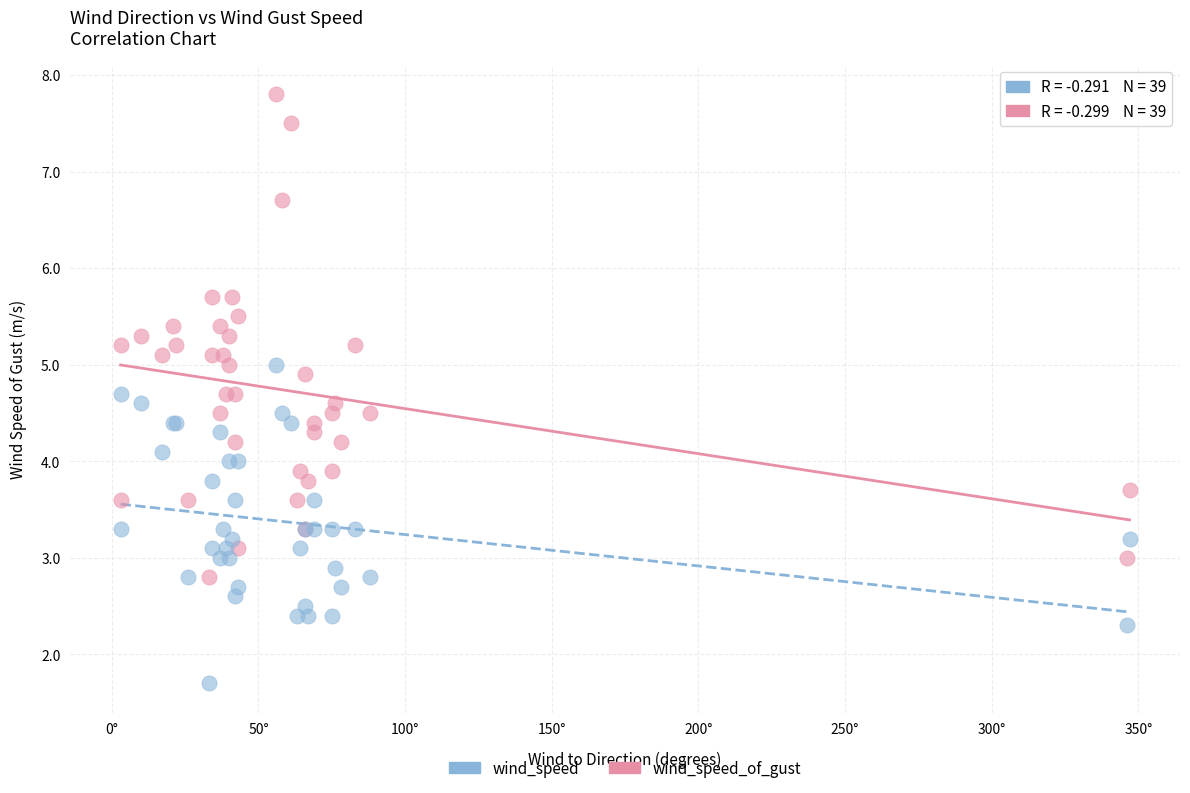

Which series has the largest Y range (max minus min)?

wind_speed_of_gust